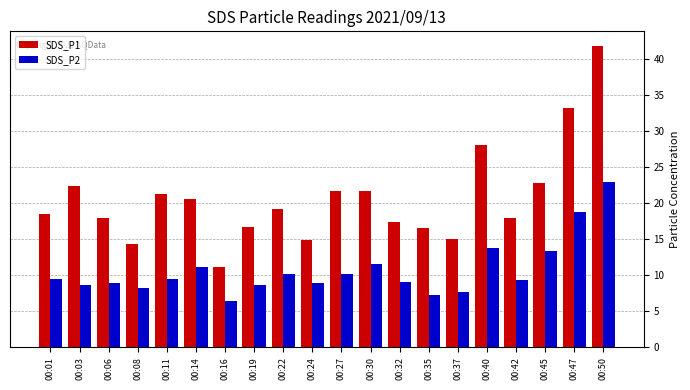

What is the minimum value for SDS_P2?

6.4